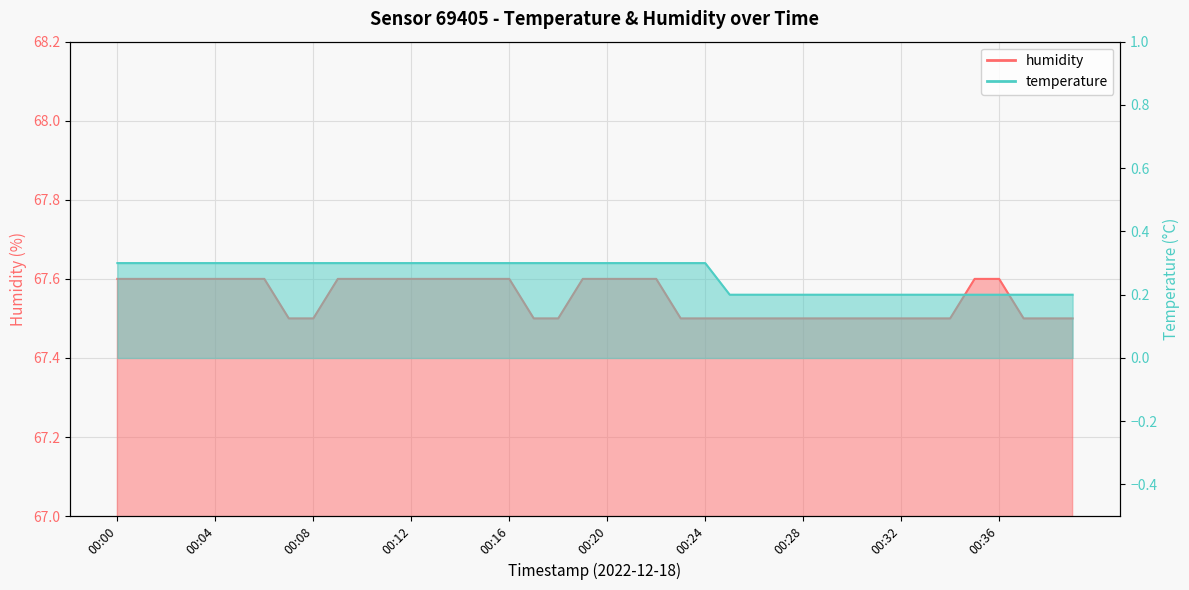

How many lines are shown in the chart?

2